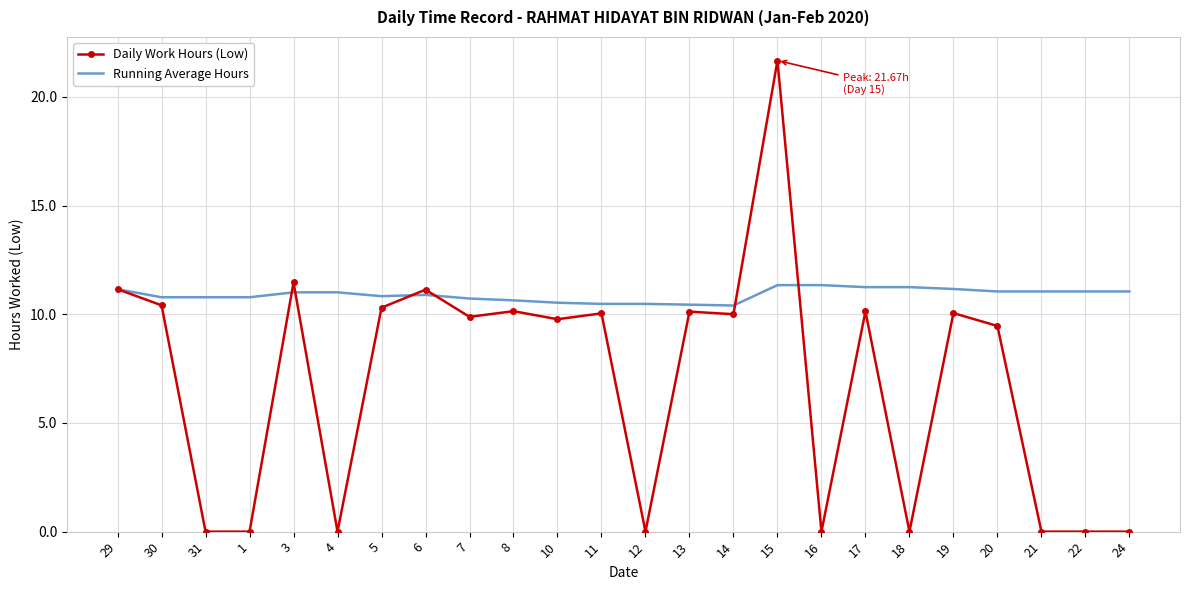

What are all the series names shown in the legend?

Daily Work Hours (Low), Running Average Hours